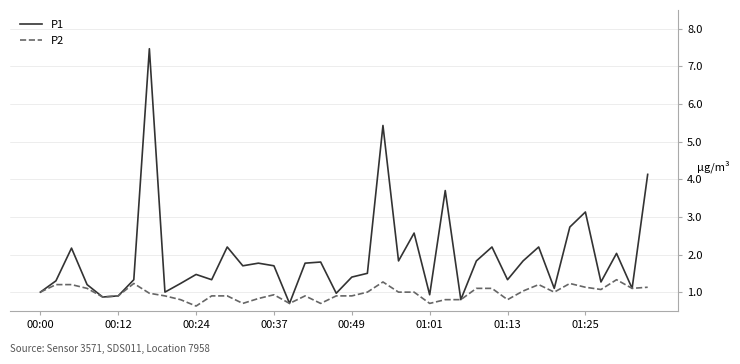

Rank the series by their average value, from highest to lowest.

P1, P2